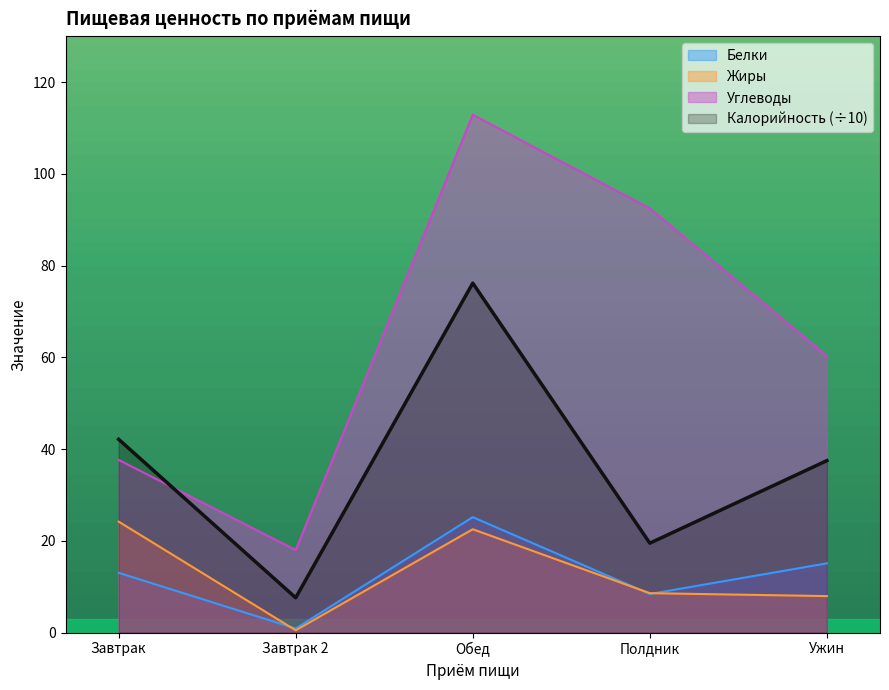

At which label does Жиры first exceed 8?

Завтрак